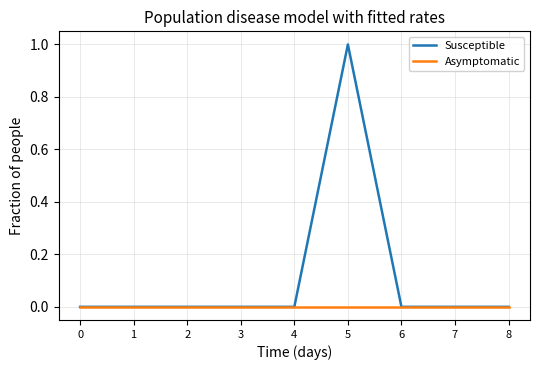

Is it true that Susceptible equals 1 at 5?

True